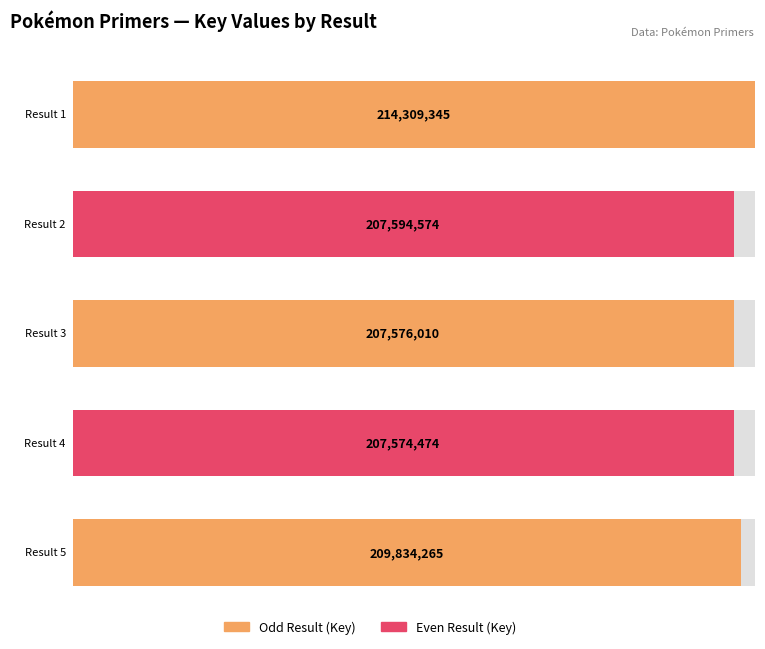

What is the sum of all values?

1046888668